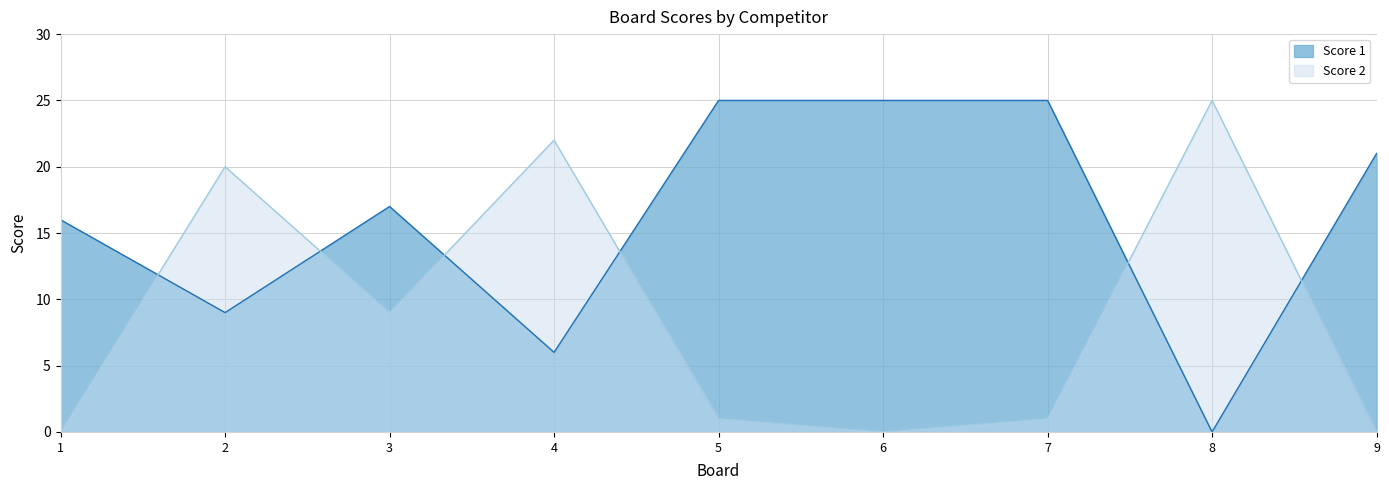

Is the value of Score 2 at 3 greater than the value of Score 1 at 8?

Yes